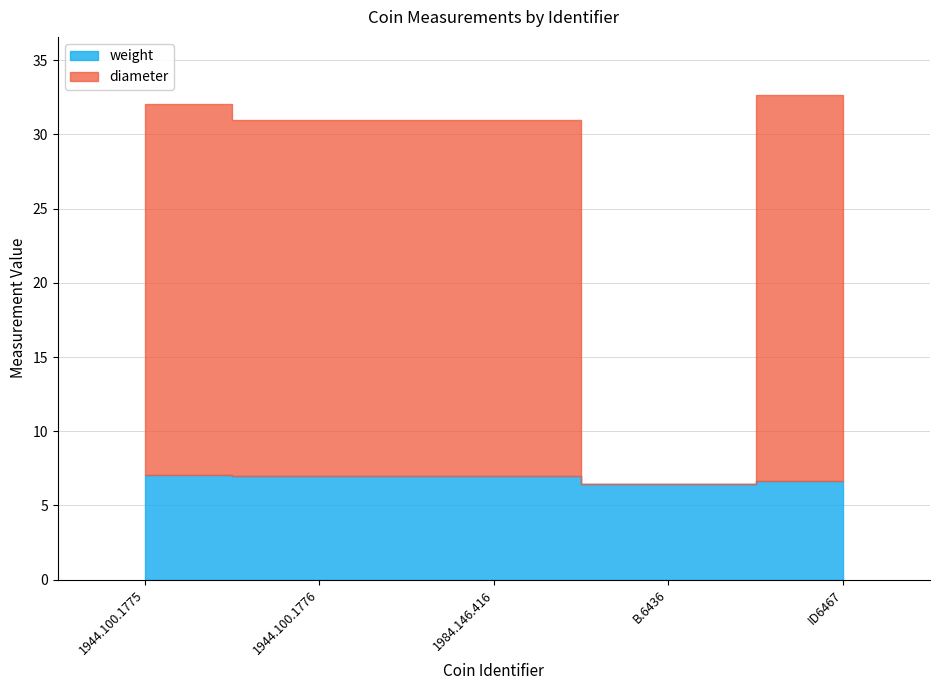

Which series has the widest spread of values?

diameter